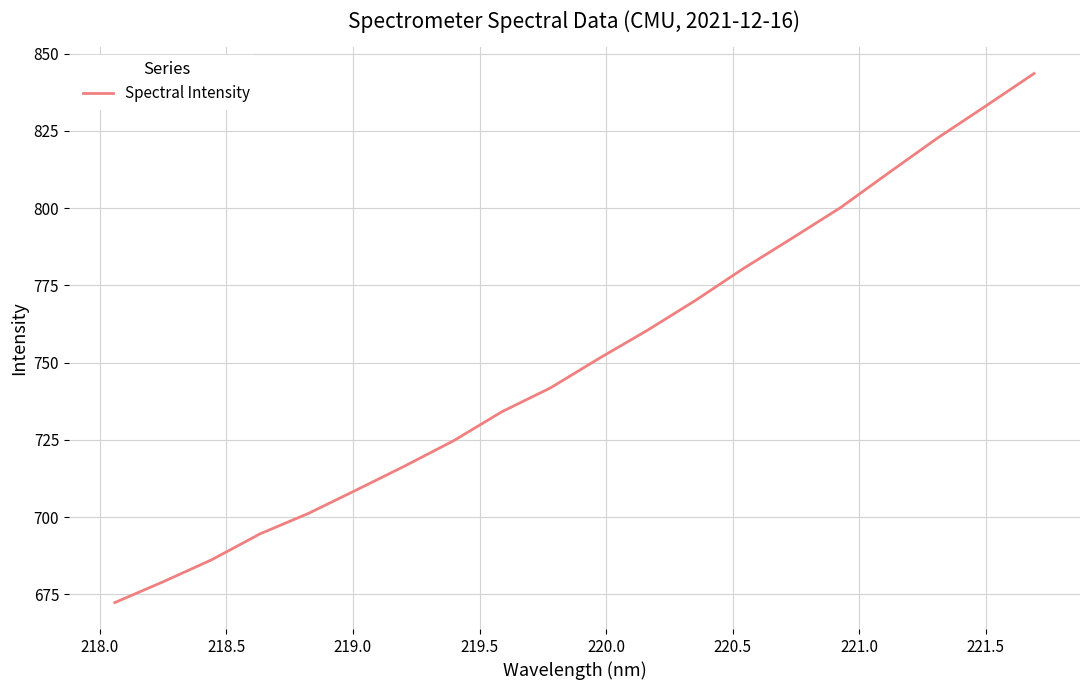

What is the greatest value displayed?

843.6